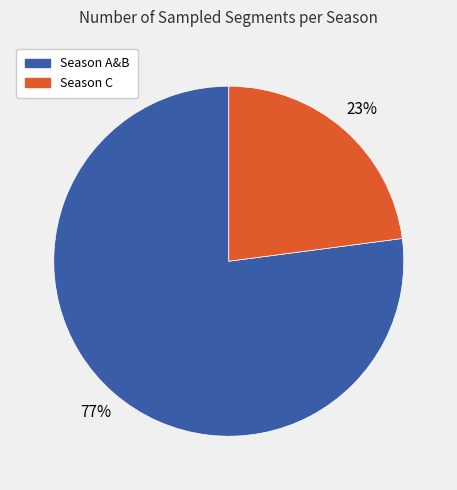

Is there any slice that represents more than half of the pie?

Yes